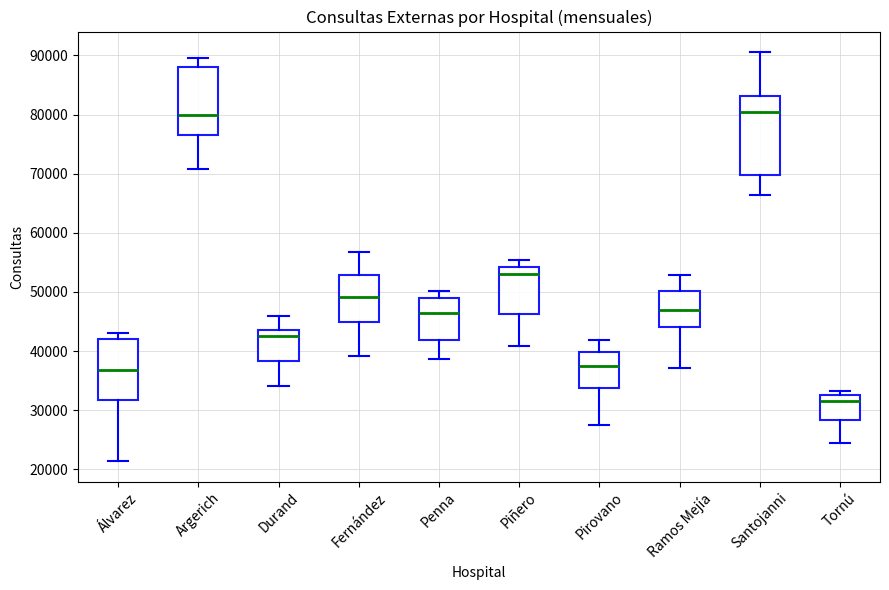

Where does the upper whisker of the box for Durand end on the y-axis? The values are not printed on the chart, so give them approximately, as read against the axis.

46000